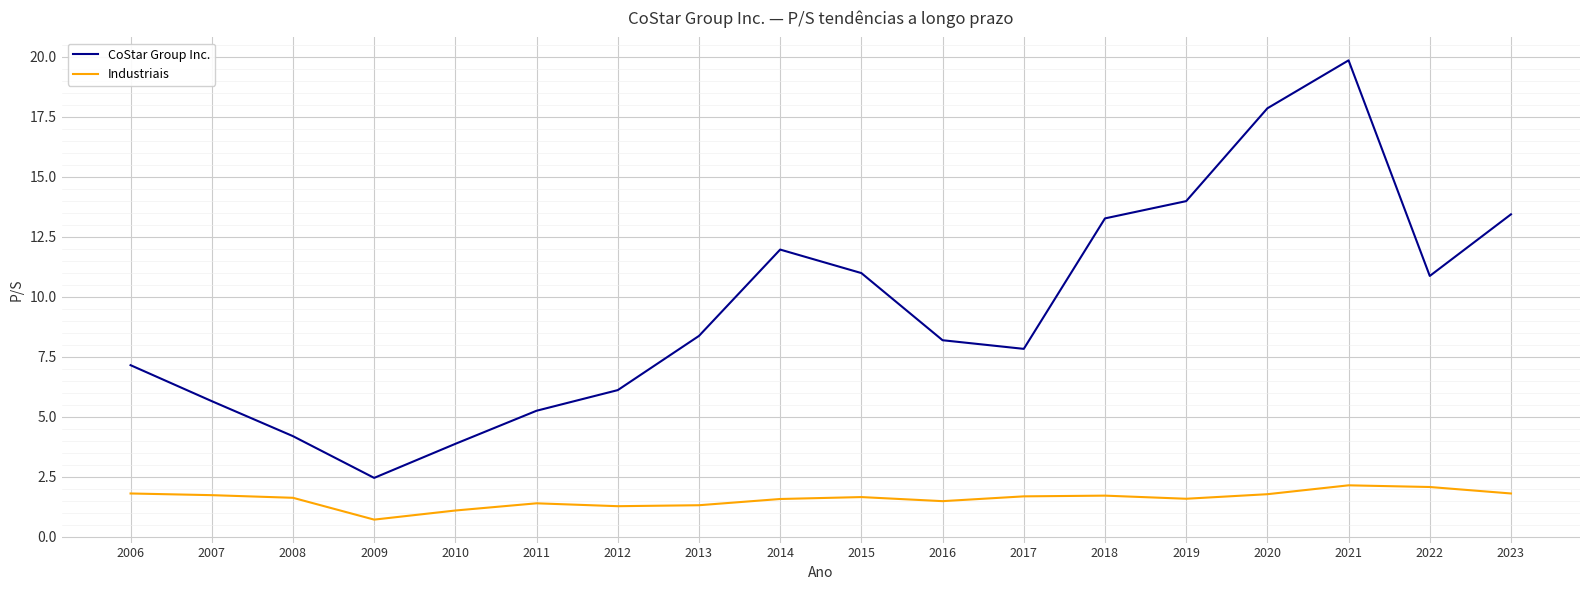

True or false: Industriais and CoStar Group Inc. cross at least once.

False